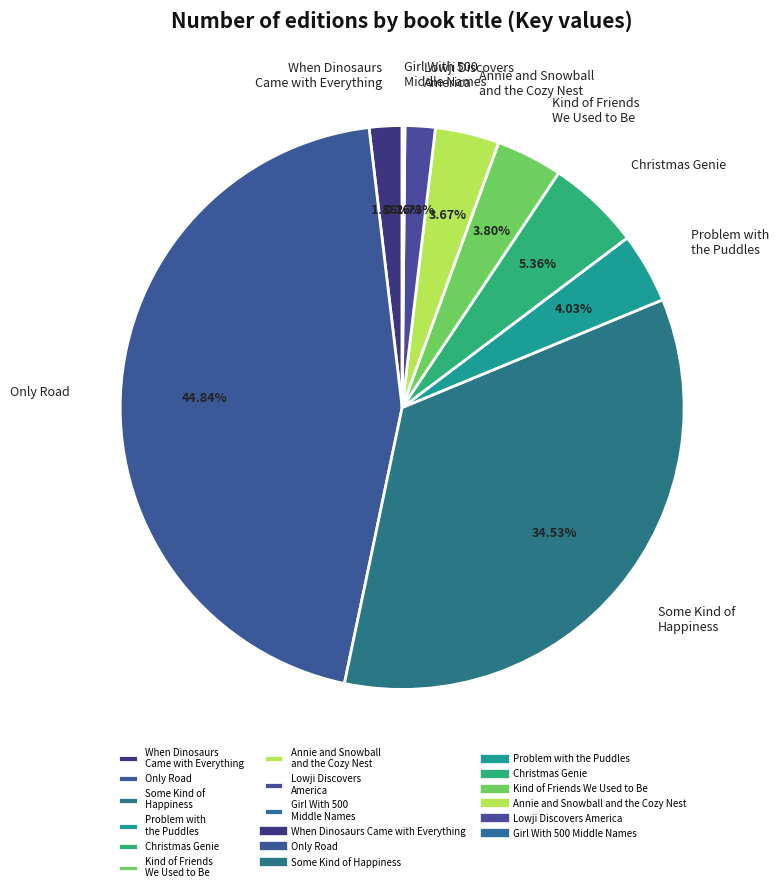

Combined, do Christmas Genie and Lowji Discovers America account for over 50%?

No